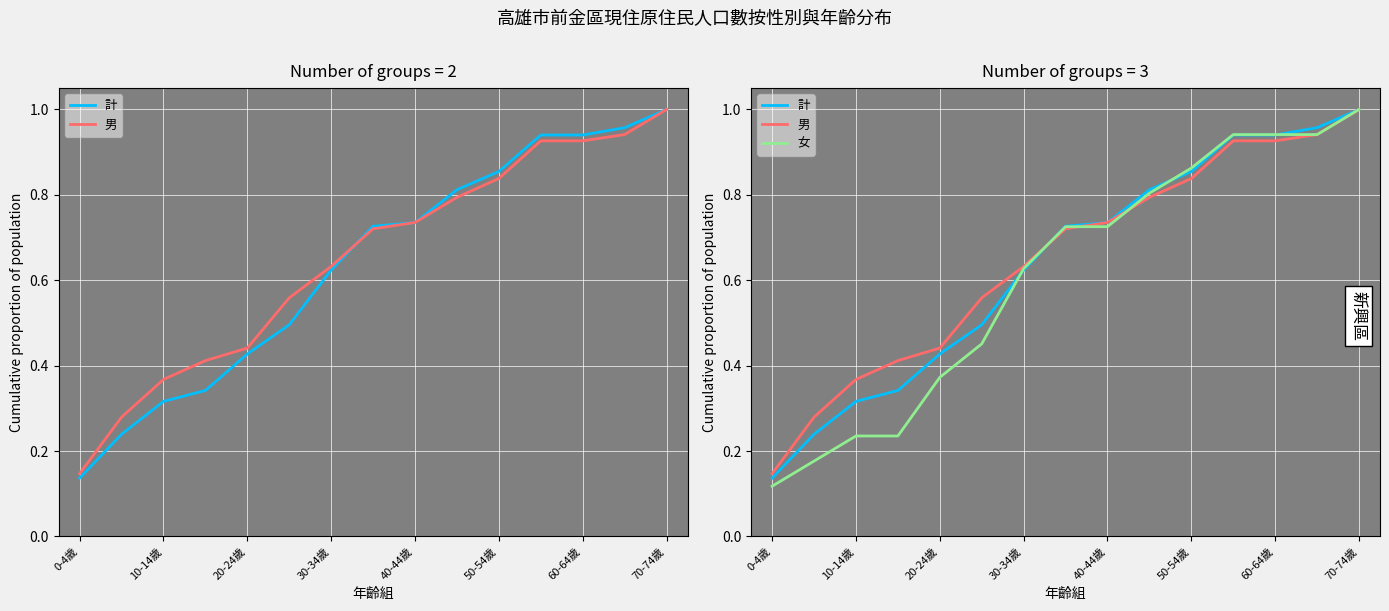

List the series in order of their peak value, highest first.

計, 男, 女